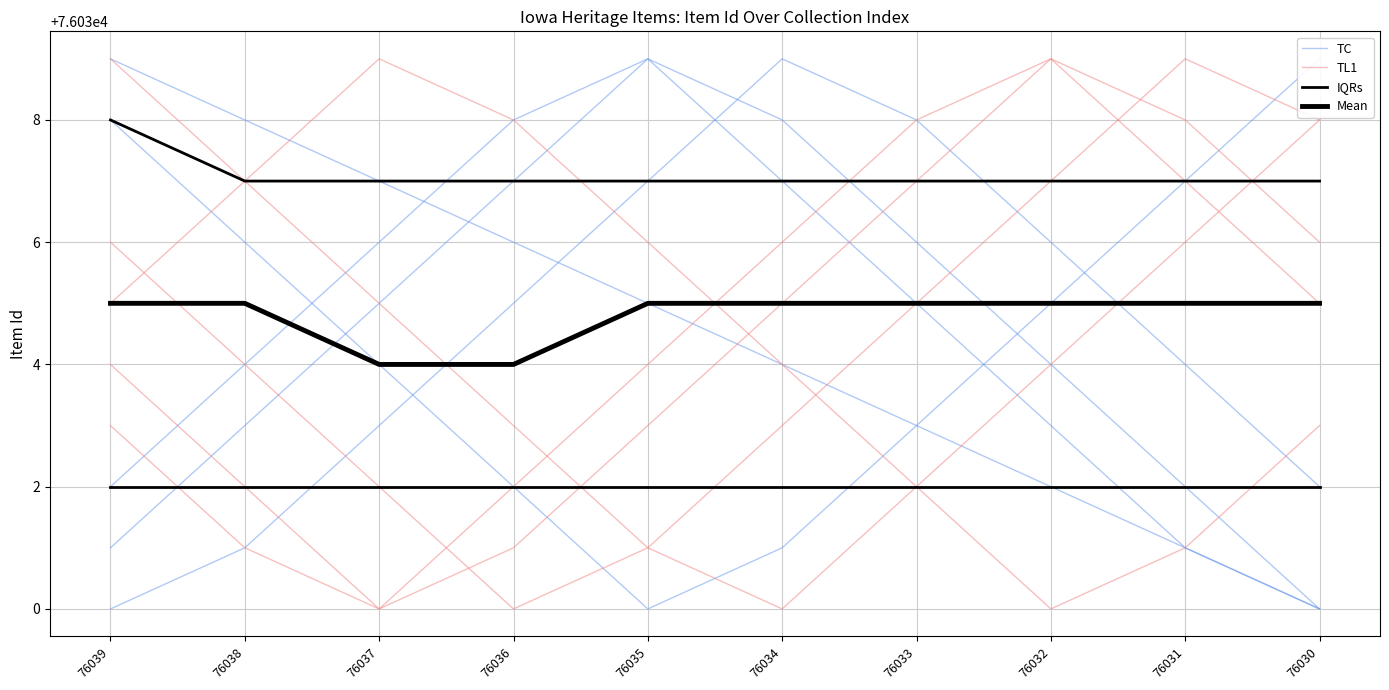

How many values in the Mean series are below 76035?

2